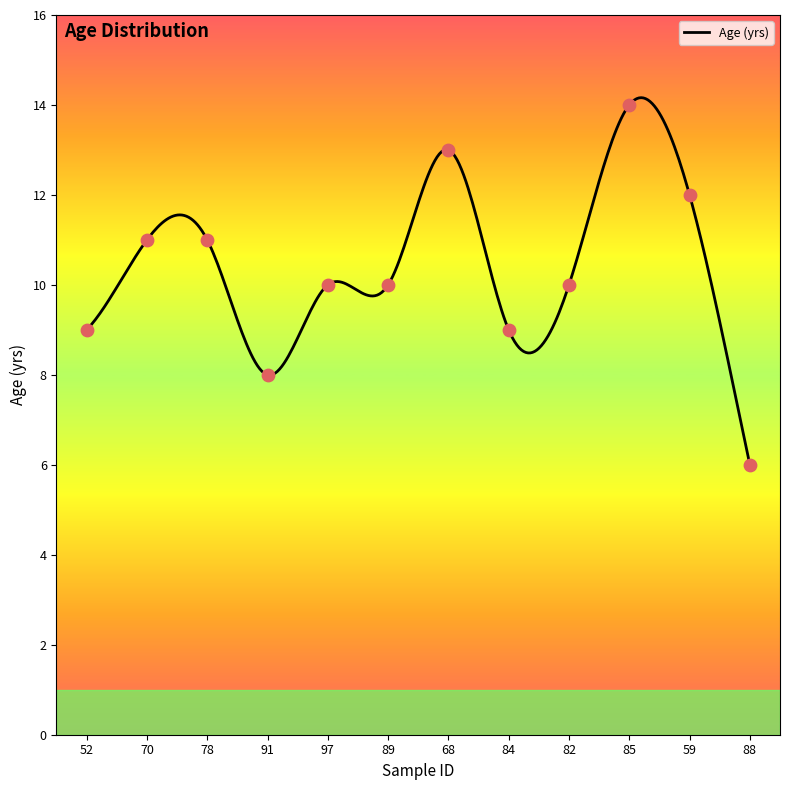

What is the ratio of the value at 91 to the value at 84?

0.9